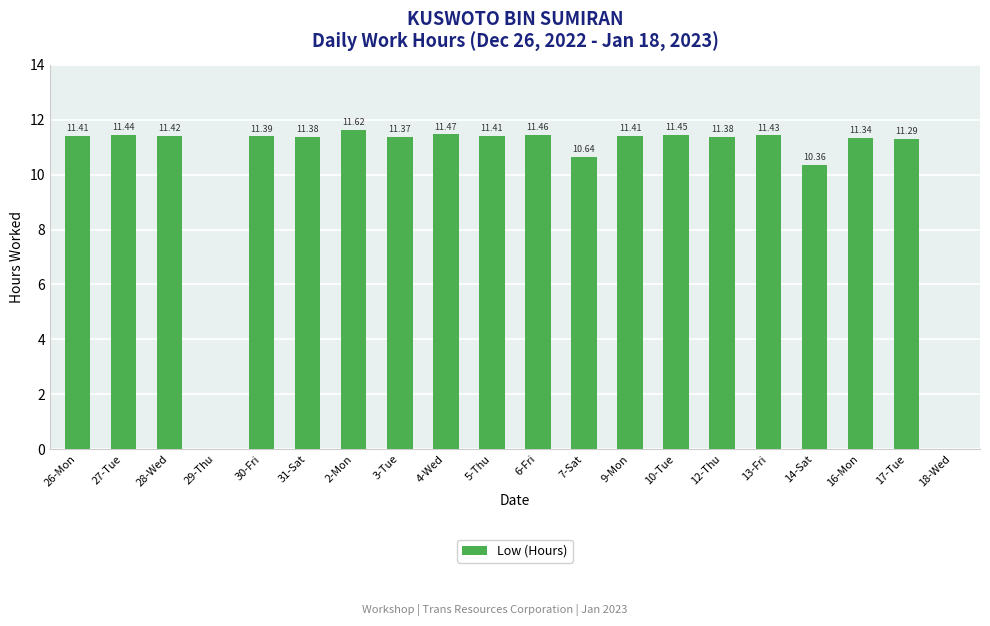

How many positive values are there?

18